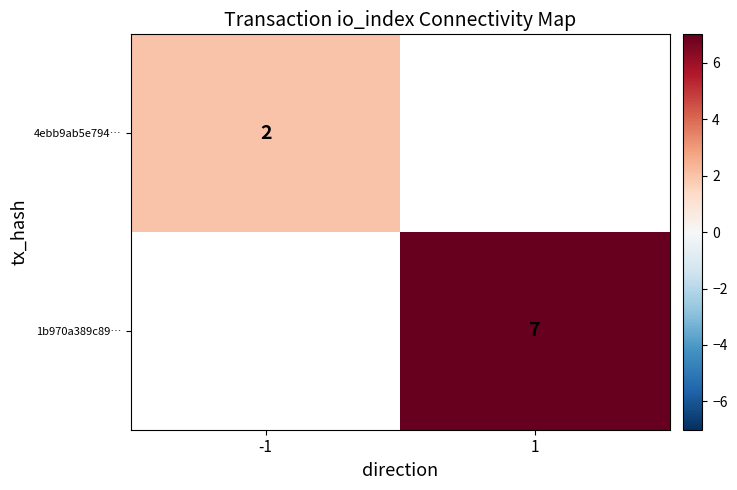

Count the number of categories in the chart.

2